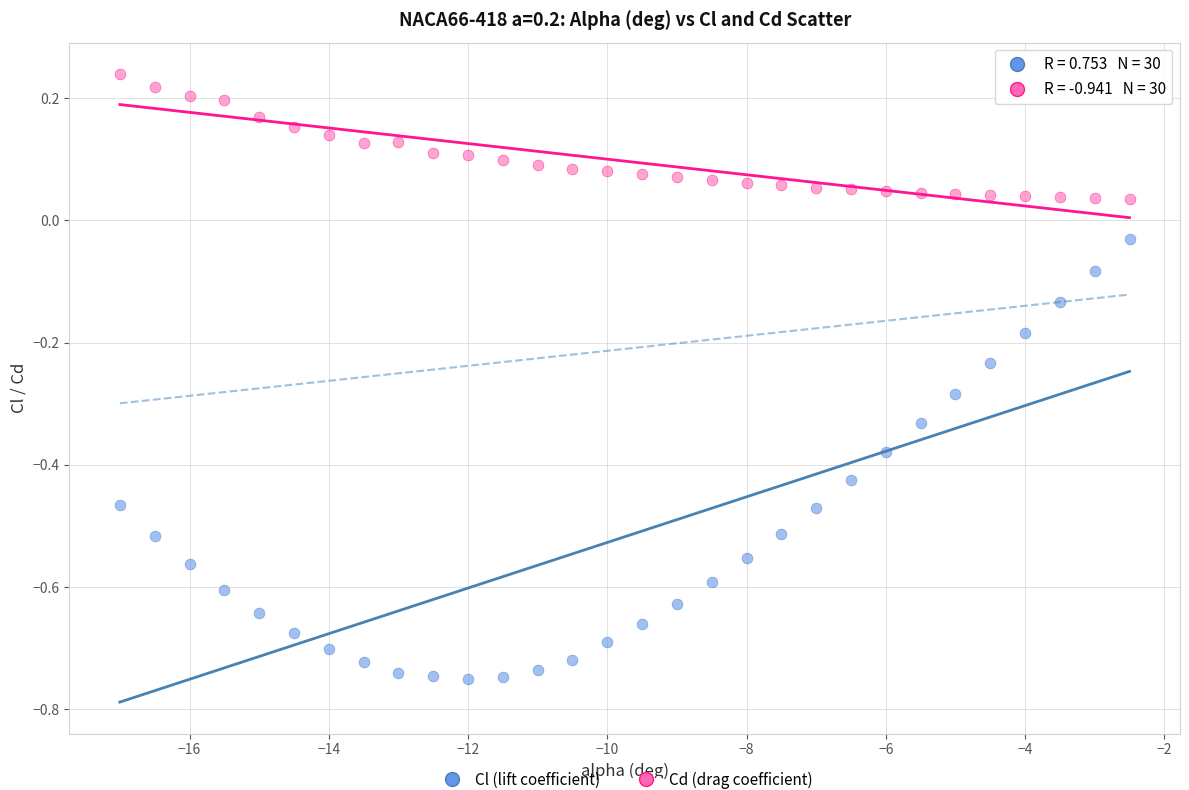

Across all data points, what is the range of Y values (max minus min)?

1.0